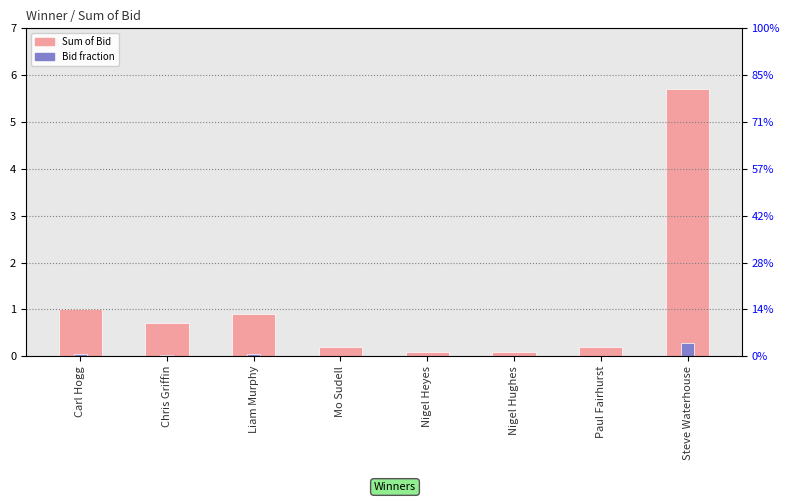

Which has a higher value, Steve Waterhouse or Mo Sudell?

Steve Waterhouse